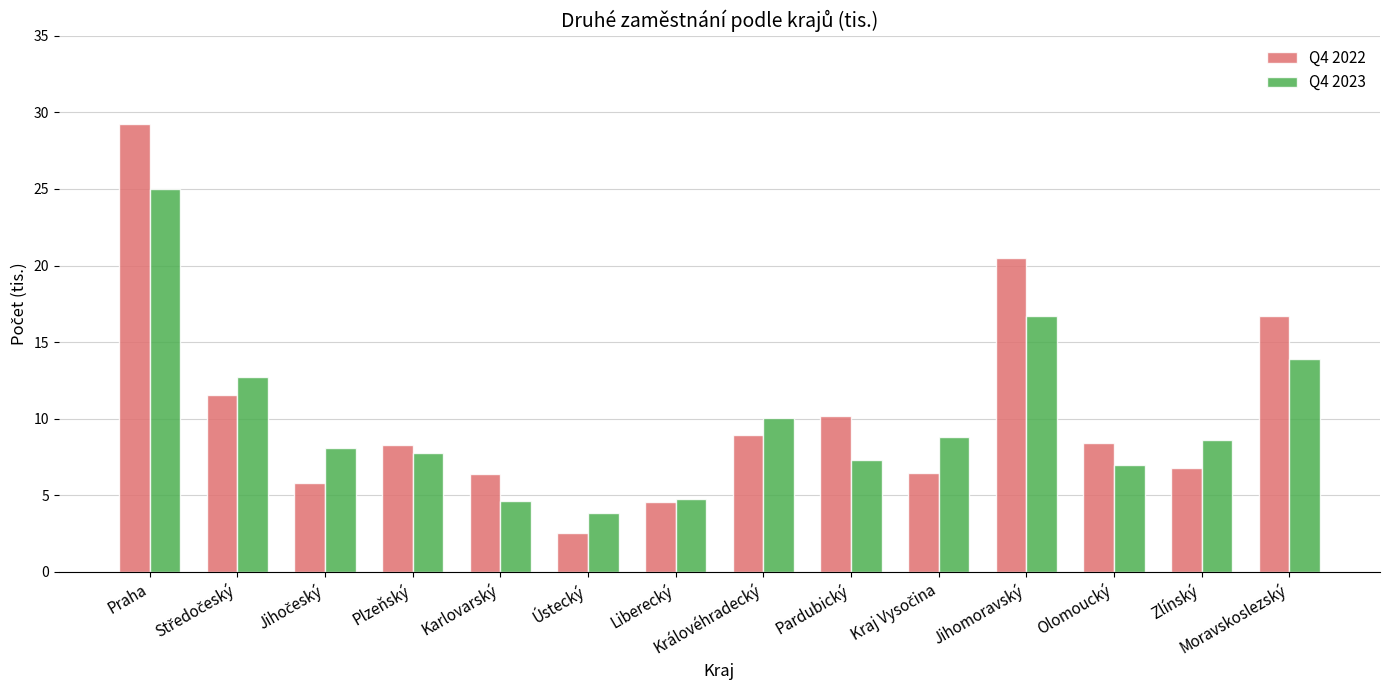

At how many categories does at least one series exceed 28?

1